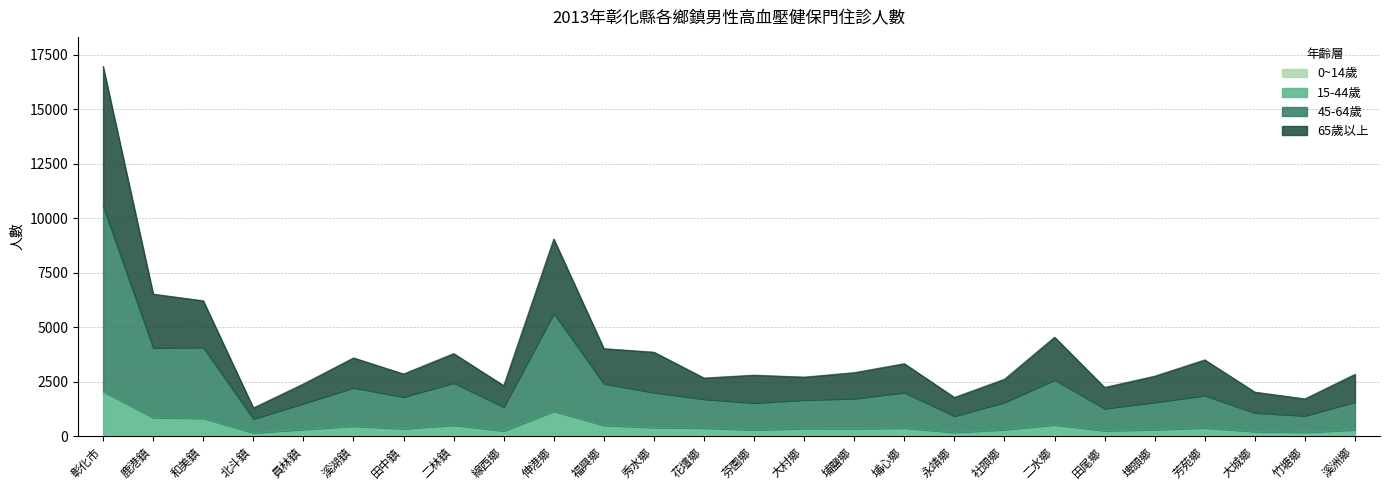

True or false: 45-64歲 and 15-44歲 intersect in this chart.

False